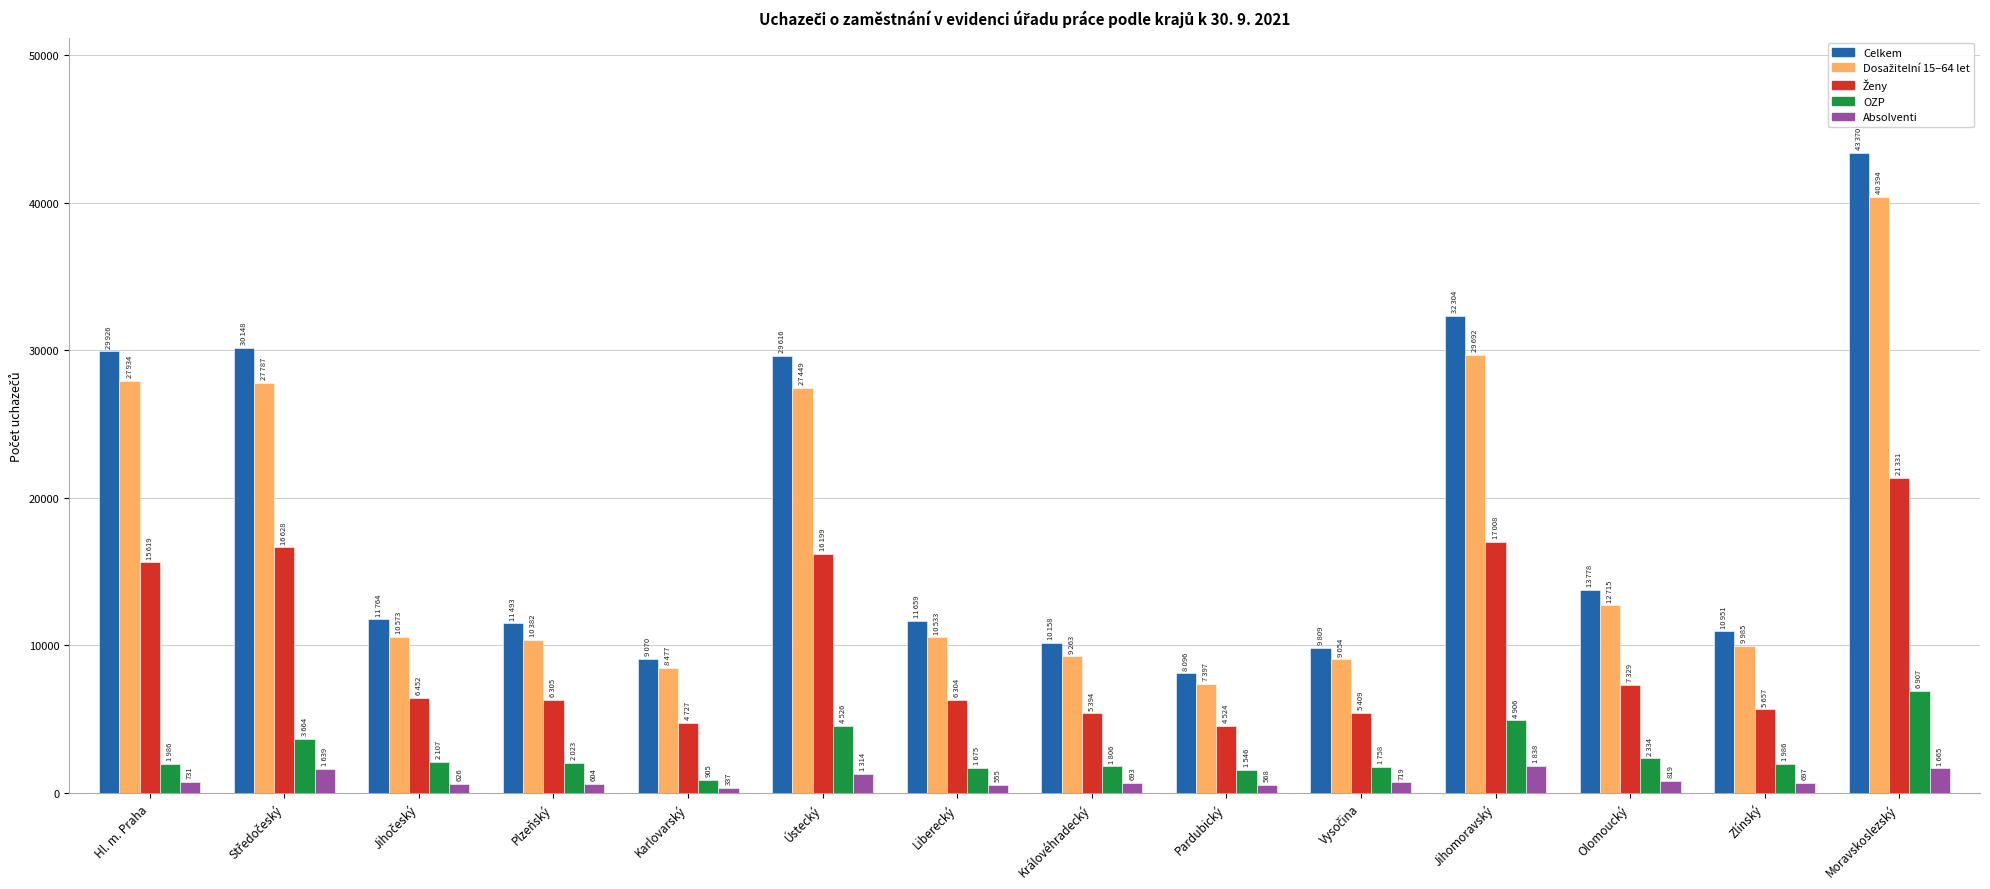

Is it true that Absolventi equals 1665 at Moravskoslezský?

True